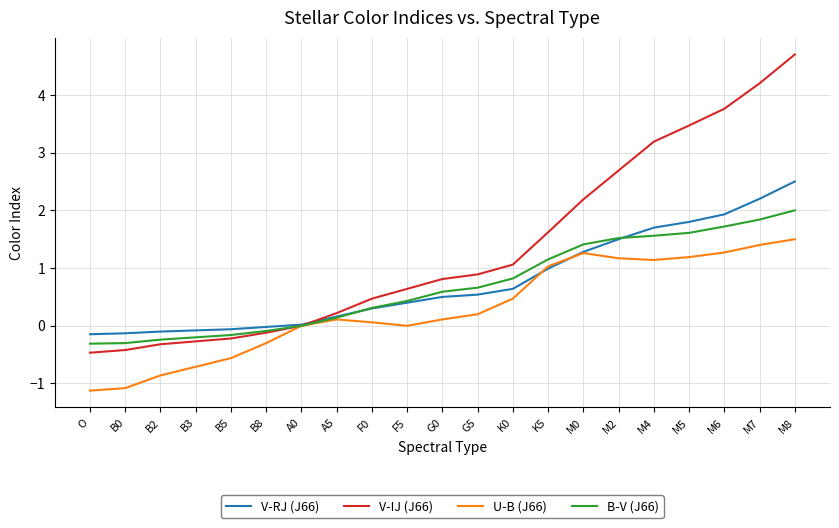

Is the value of V-RJ (J66) at K5 greater than the value of B-V (J66) at K5?

No